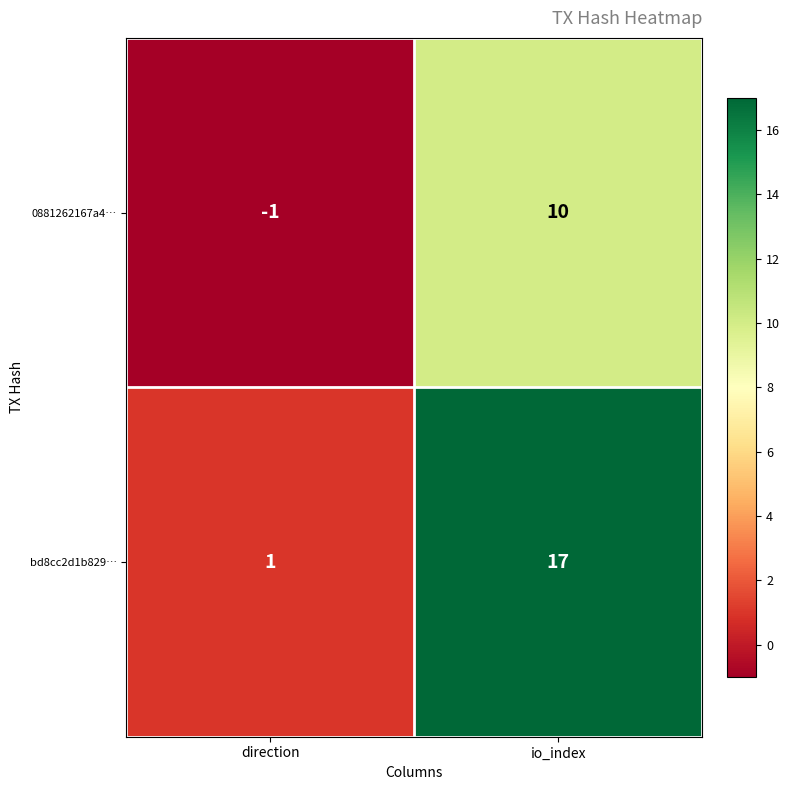

What is the total value across all series at io_index?

27